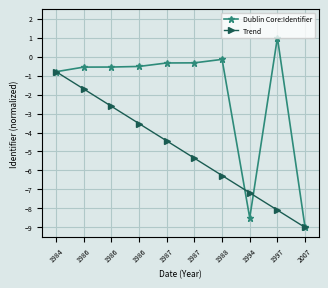

Reading left to right, what are all the values shown in this chart?

Dublin Core:Identifier: 1984=-0.8	1986=-0.6	1986=-0.6	1986=-0.5	1987=-0.3	1987=-0.3	1988=-0.1	1994=-8.5	1997=1.0	2007=-9.0
Trend: 1984=-0.8	1986=-1.7	1986=-2.6	1986=-3.5	1987=-4.4	1987=-5.4	1988=-6.3	1994=-7.2	1997=-8.1	2007=-9.0